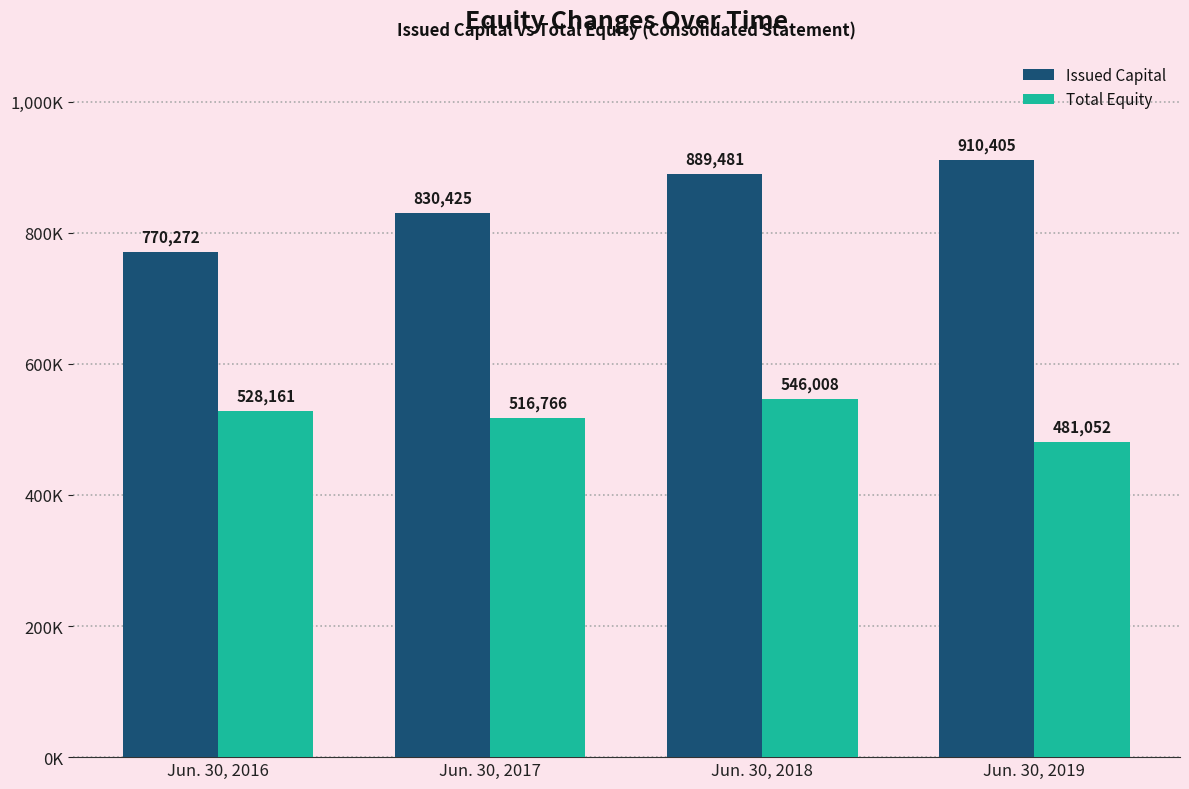

Reading left to right, extract all data points from this chart.

Issued Capital: Jun. 30, 2016=770272	Jun. 30, 2017=830425	Jun. 30, 2018=889481	Jun. 30, 2019=910405
Total Equity: Jun. 30, 2016=528161	Jun. 30, 2017=516766	Jun. 30, 2018=546008	Jun. 30, 2019=481052